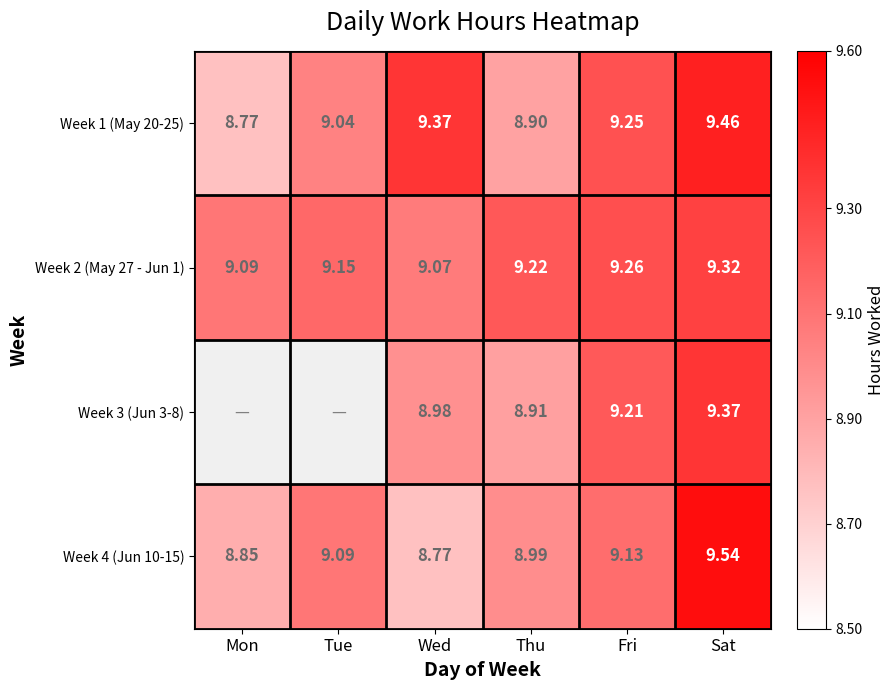

At how many categories does at least one series exceed 9?

6